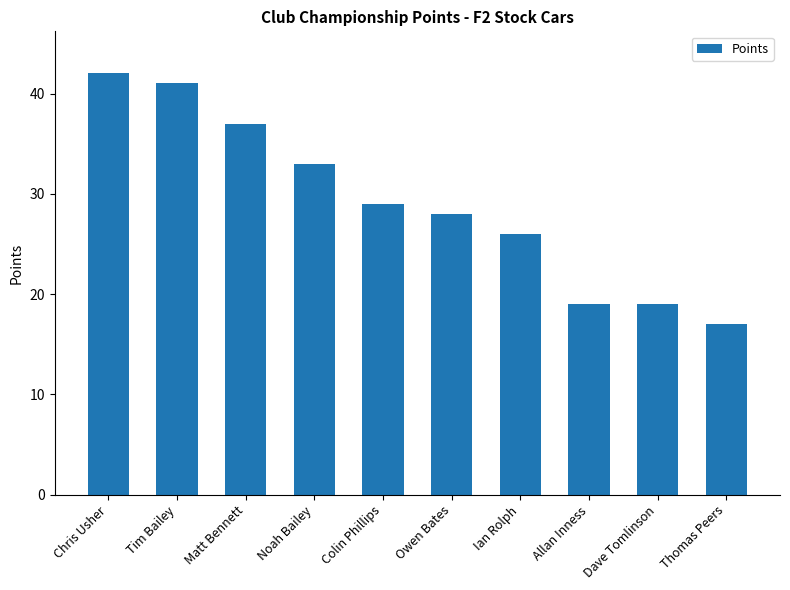

At which category does the chart reach its peak across all series?

Chris Usher